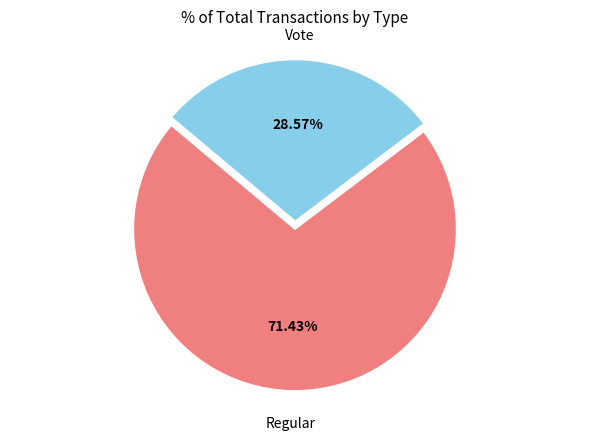

Does any single category account for the majority?

Yes